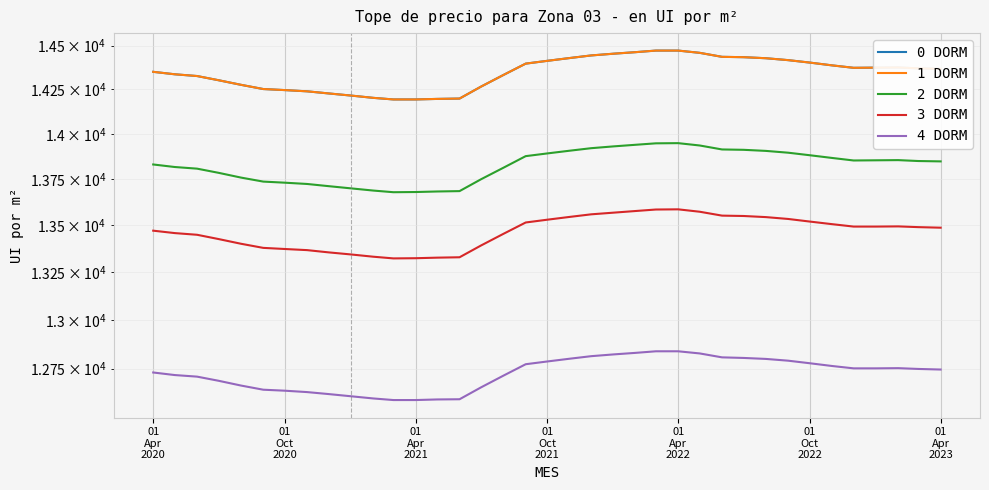

In 1 DORM, how many points are higher than both neighbors (excluding endpoints)?

1